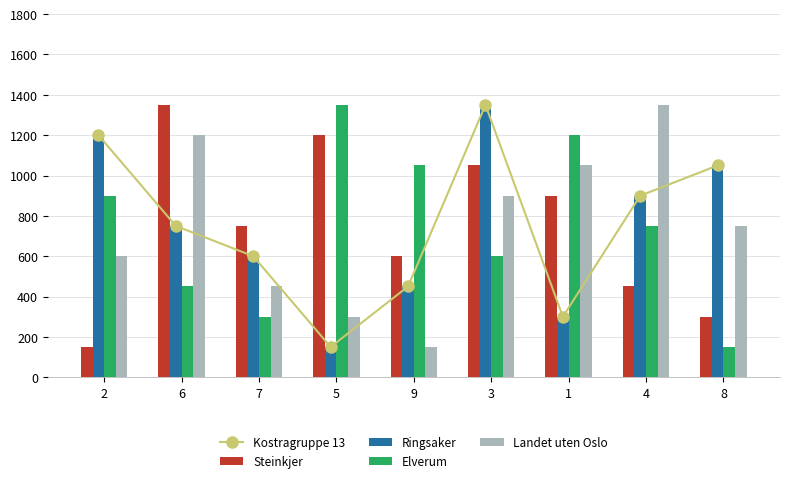

True or false: Landet uten Oslo has a value of 150 at 9.

True